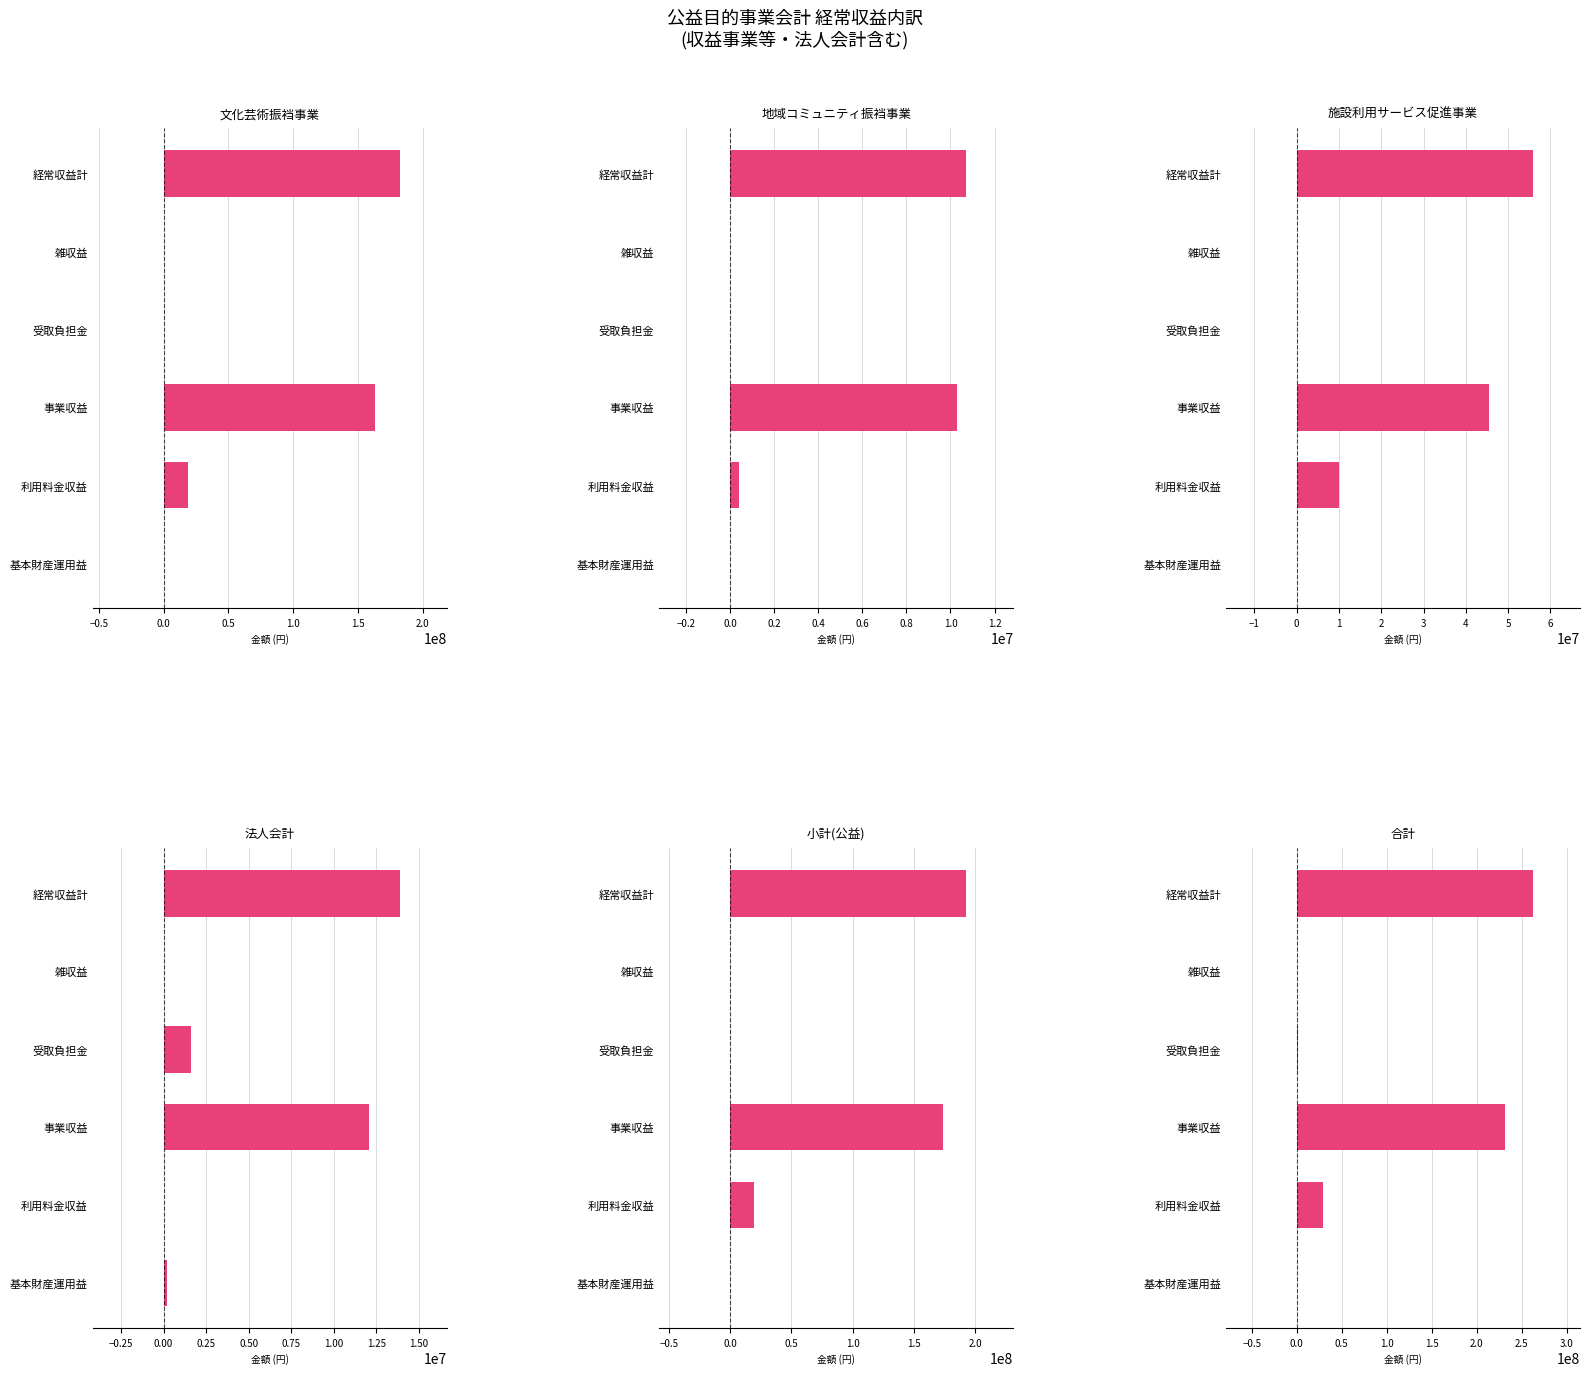

What is the difference between the maximum and second lowest values in the 合計 series?

262302898